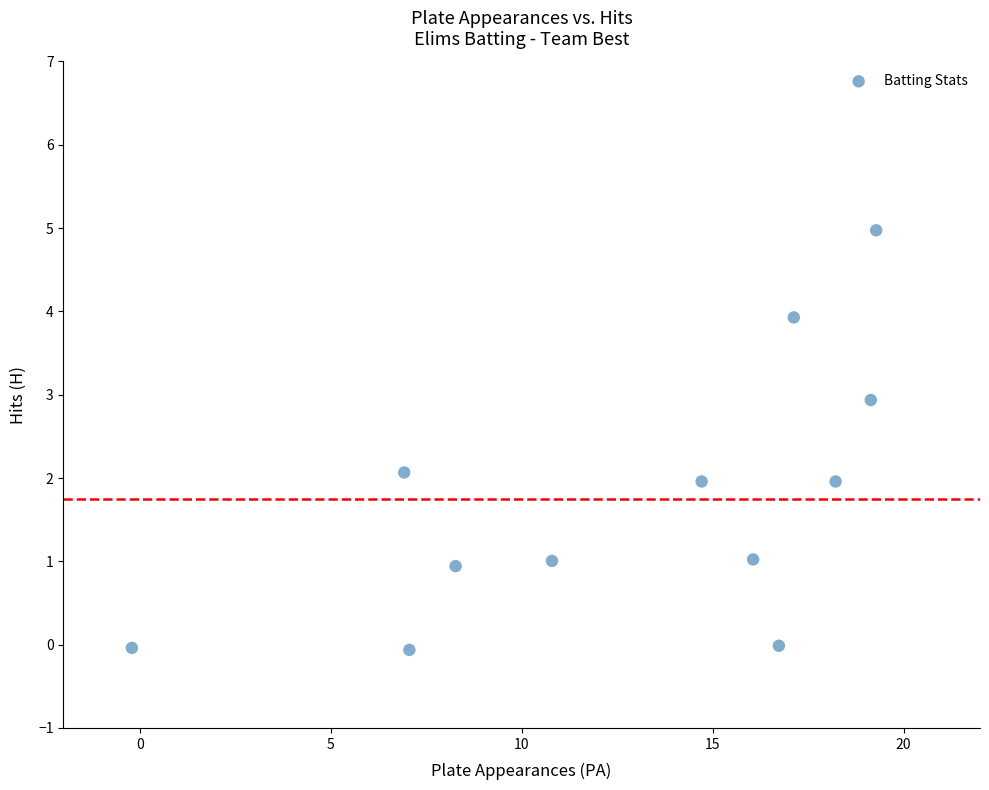

What is the average X value?

12.8